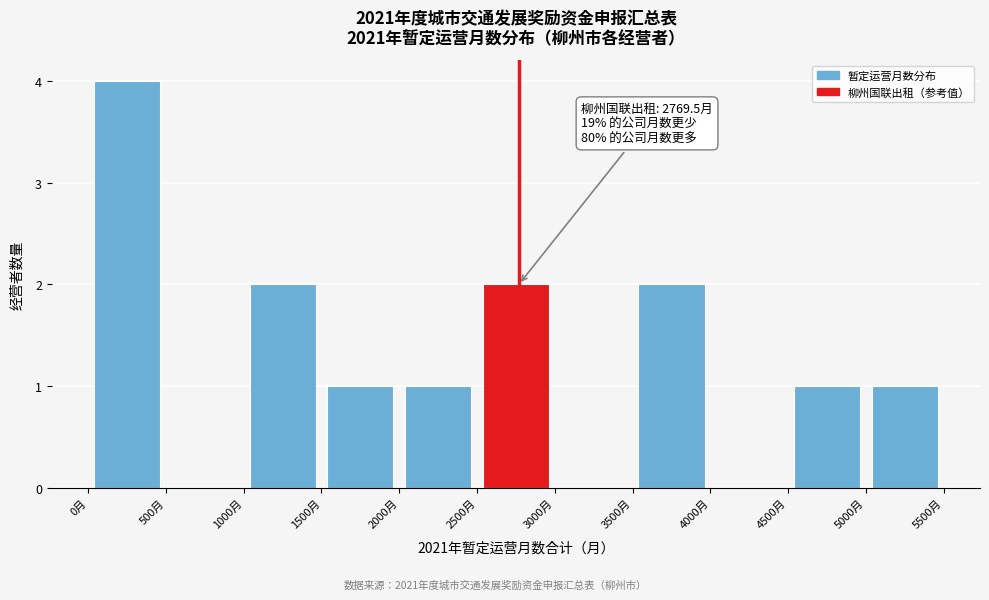

Over which range of the x-axis is the bar tallest?

0 to 500